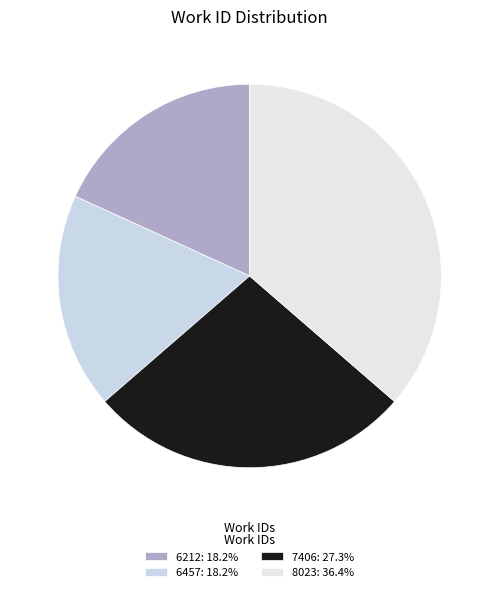

How many slices are in this pie chart?

4